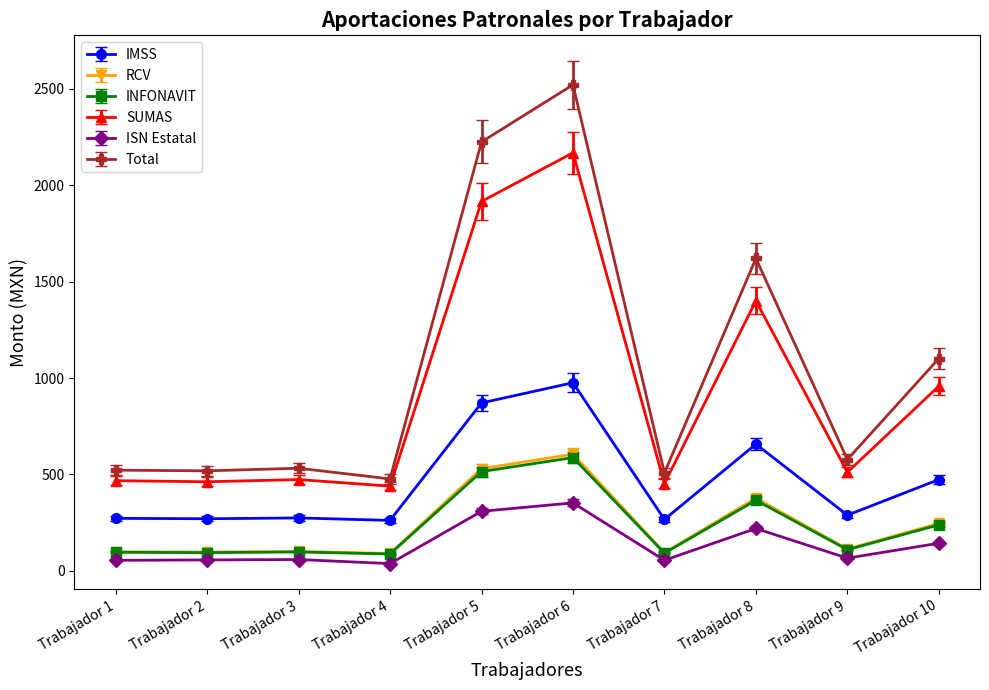

What is the total value across all series at Trabajador 3?

1538.1